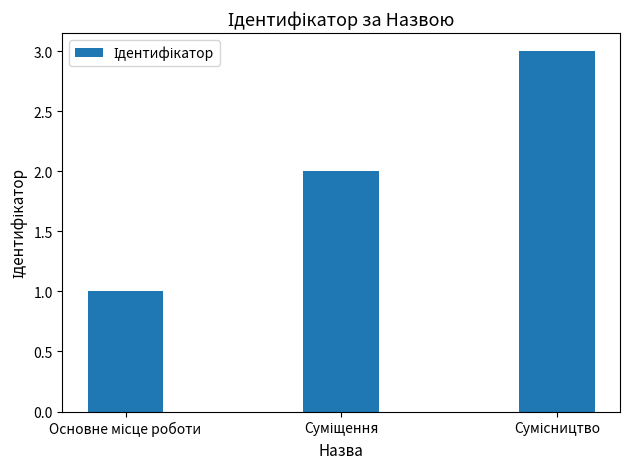

What is the maximum value shown in the chart?

3